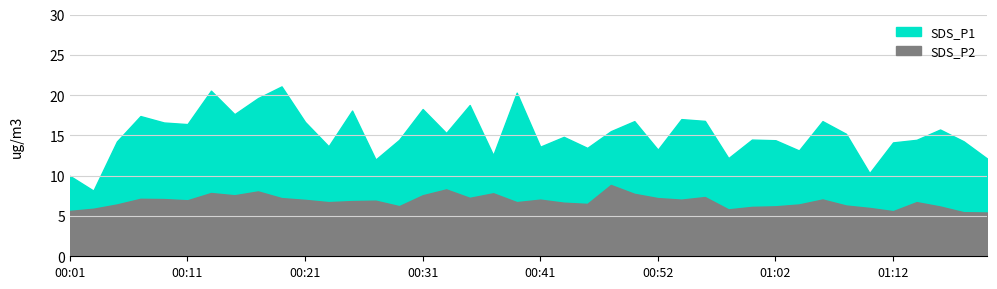

At which label is SDS_P1 closest to 14?

01:12